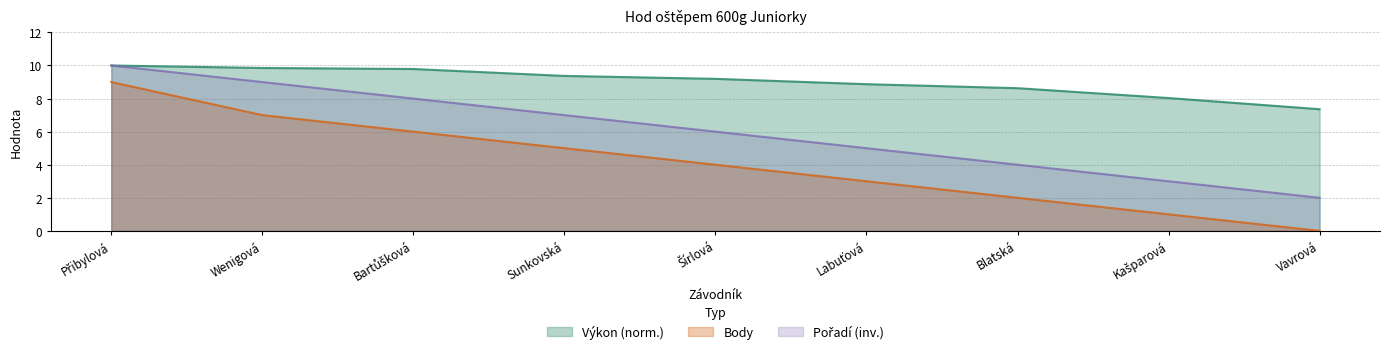

Which series has the largest total across all categories?

Výkon (norm.)